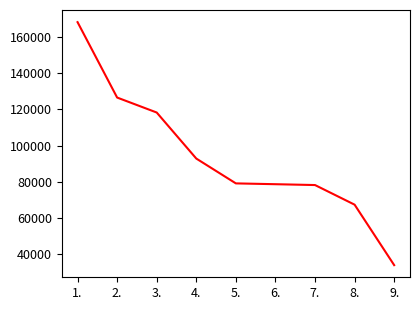

What is the difference between the maximum and minimum values?

134408